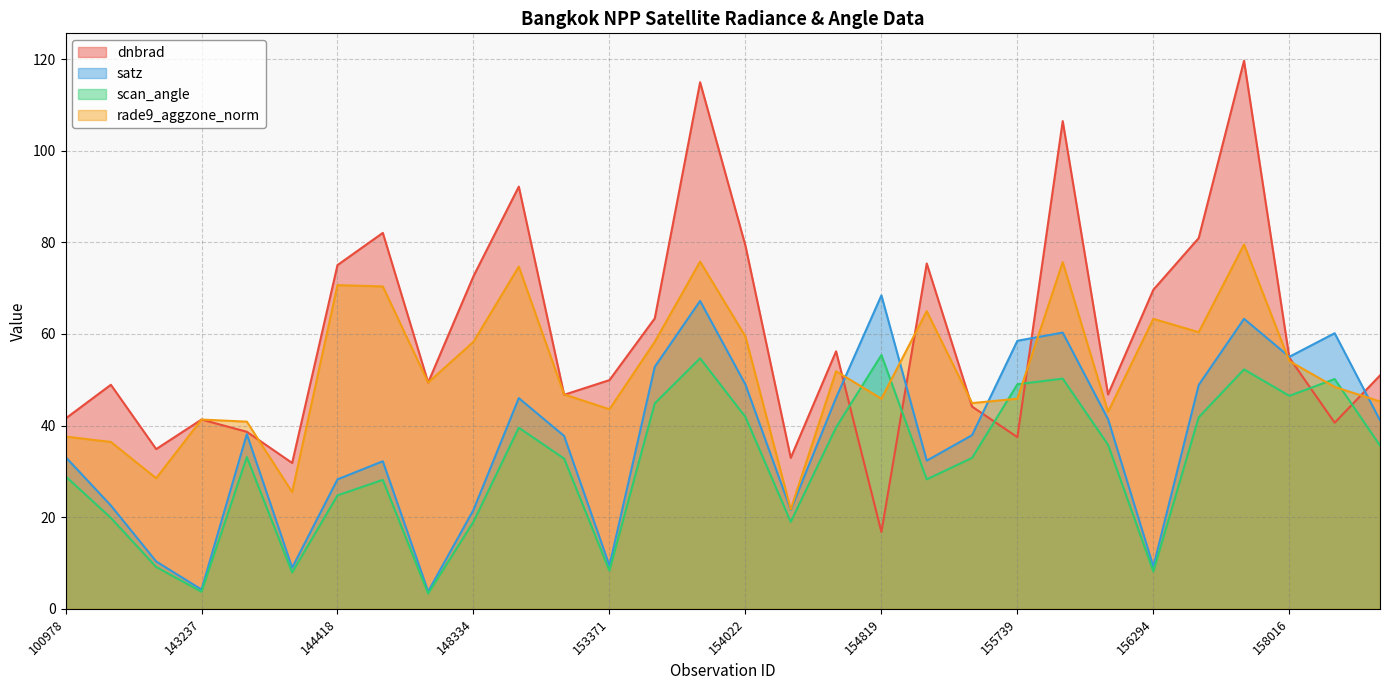

Reading left to right, list all the values displayed in this chart.

dnbrad: 41.5	48.9	34.9	41.3	38.6	31.8	75.0	82.1	49.4	72.6	92.2	46.7	49.9	63.4	115.0	79.3	33.0	56.2	16.8	75.4	44.1	37.5	106.5	46.8	69.7	80.9	119.7	54.8	40.6	51.0
satz: 33.1	22.6	10.3	4.2	38.1	9.0	28.3	32.2	3.8	21.6	46.0	37.7	9.4	52.8	67.2	49.0	21.6	46.1	68.4	32.4	37.9	58.5	60.3	41.4	9.2	48.9	63.3	55.0	60.2	41.2
scan_angle: 28.9	19.9	9.1	3.7	33.1	7.9	24.8	28.2	3.4	19.0	39.5	32.8	8.3	44.9	54.7	41.9	19.0	39.6	55.4	28.3	33.0	49.0	50.3	35.8	8.2	41.8	52.3	46.5	50.2	35.6
rade9_aggzone_norm: 37.6	36.4	28.5	41.3	40.9	25.5	70.7	70.4	49.4	58.3	74.7	46.8	43.6	58.3	75.8	59.5	21.7	51.9	45.9	65.0	44.9	45.9	75.7	43.0	63.3	60.4	79.5	54.1	48.4	45.3